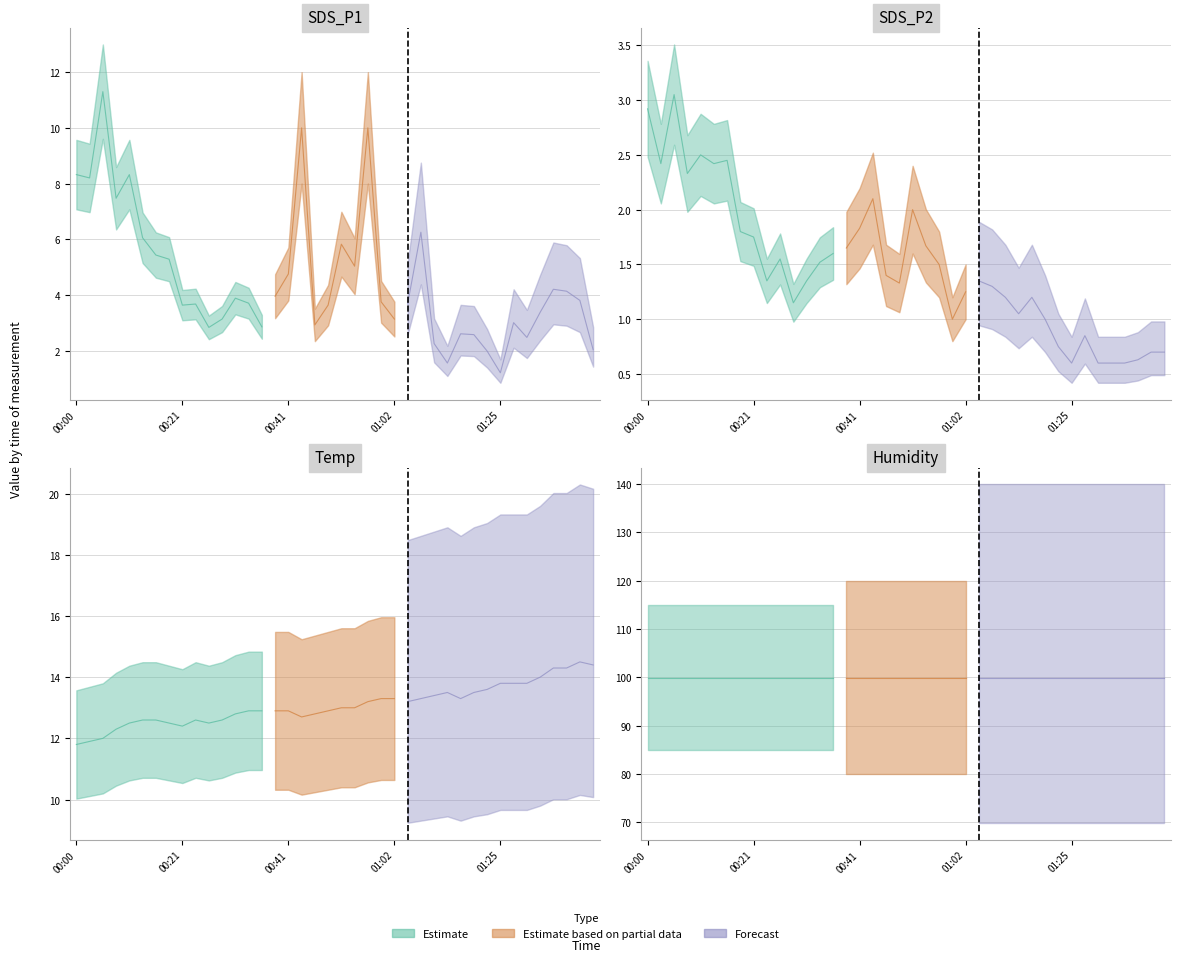

At which label does SDS_P2 first exceed 1?

00:00